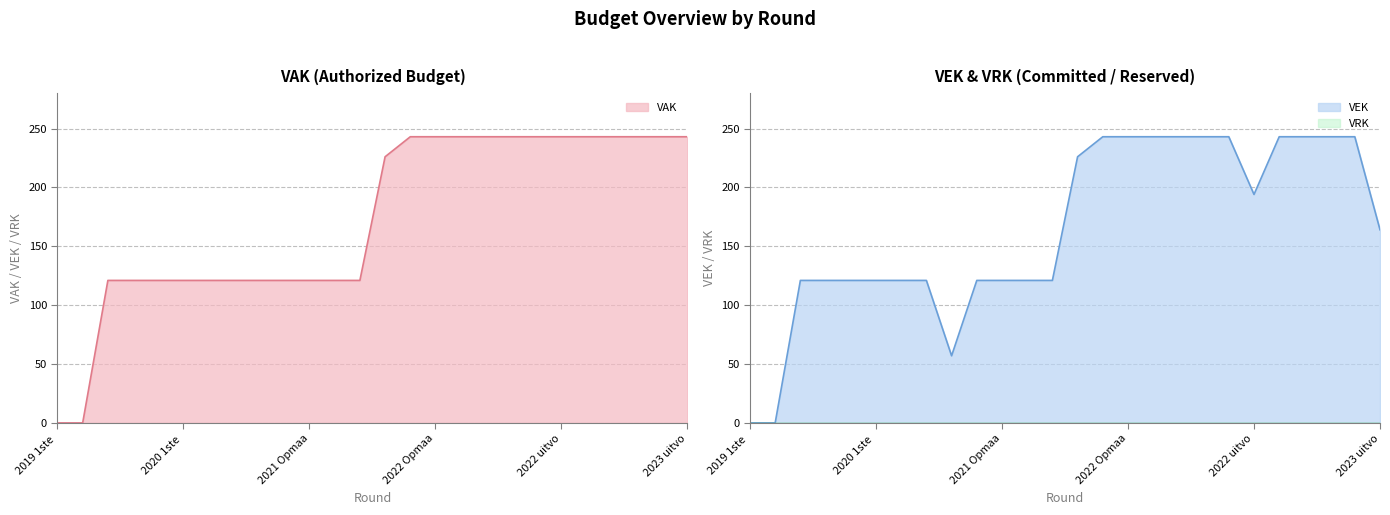

What is the value of the VEK point at the 26th from the left?

164